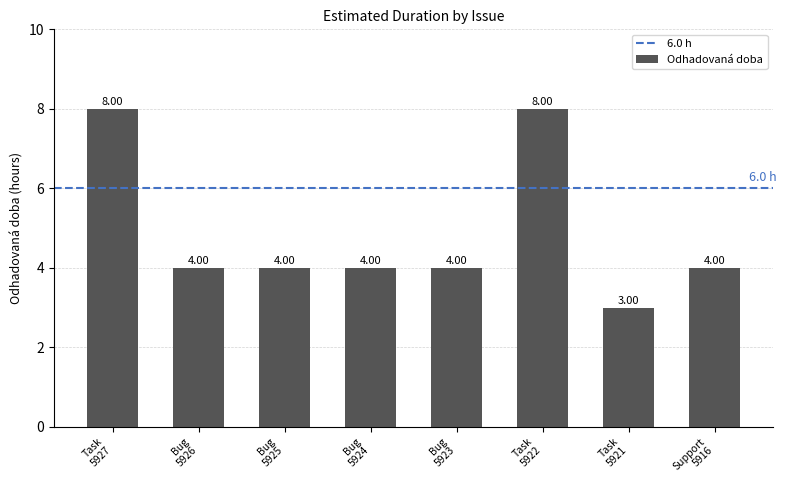

At which label does the data first exceed 4?

Task
5927